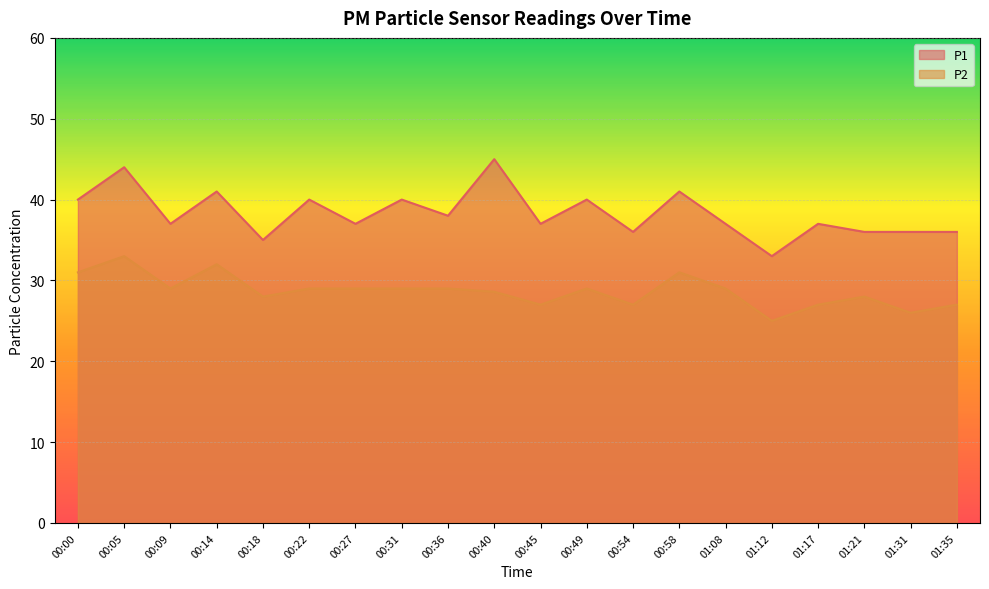

Is the value of P2 at 01:12 greater than the value of P1 at 00:22?

No